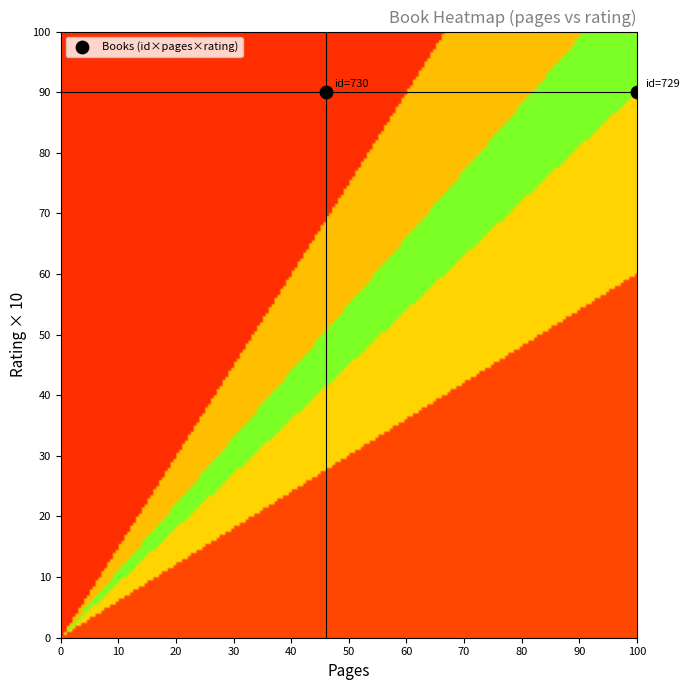

Count the 730 values in the range 46 to 101.

2